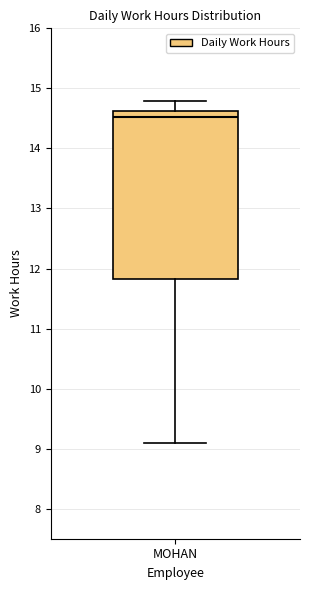

Where does the median line of the box for MOHAN sit on the y-axis? The values are not printed on the chart, so give them approximately, as read against the axis.

14.5